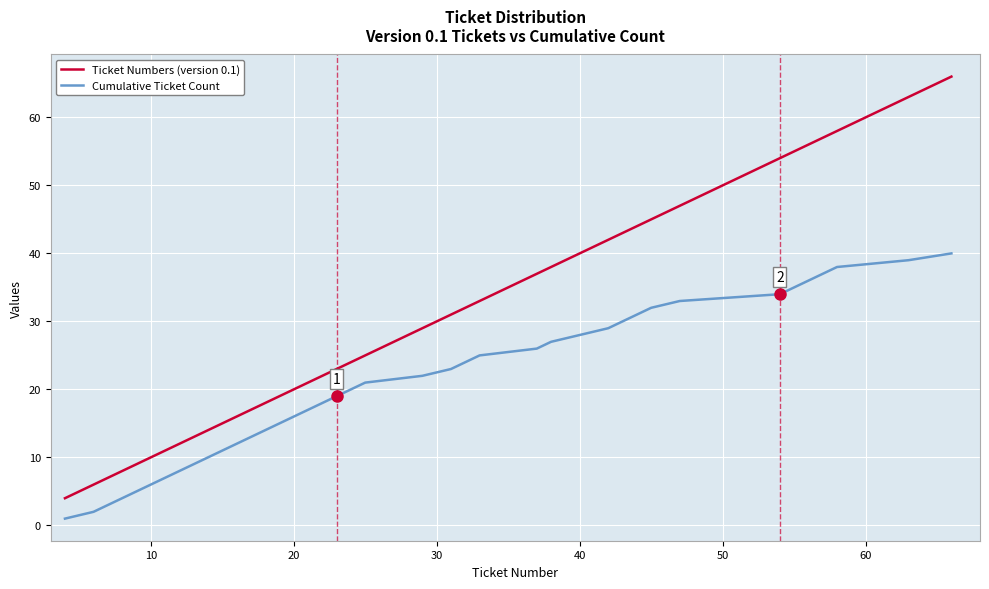

What is the difference between the maximum and minimum values in the Cumulative Ticket Count series?

39